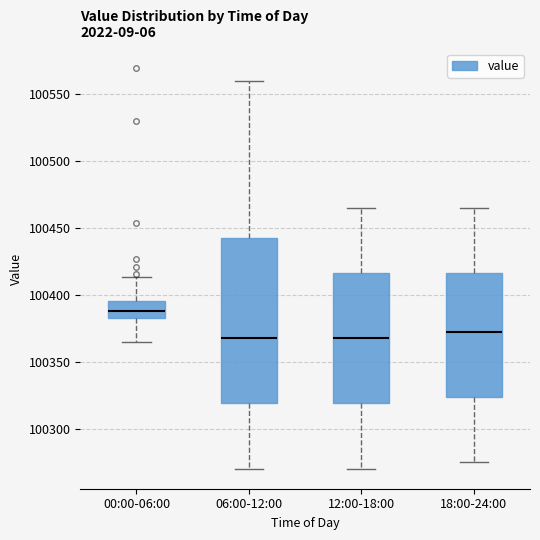

Where does the upper whisker of the box for 06:00-12:00 end on the y-axis? The values are not printed on the chart, so give them approximately, as read against the axis.

100560